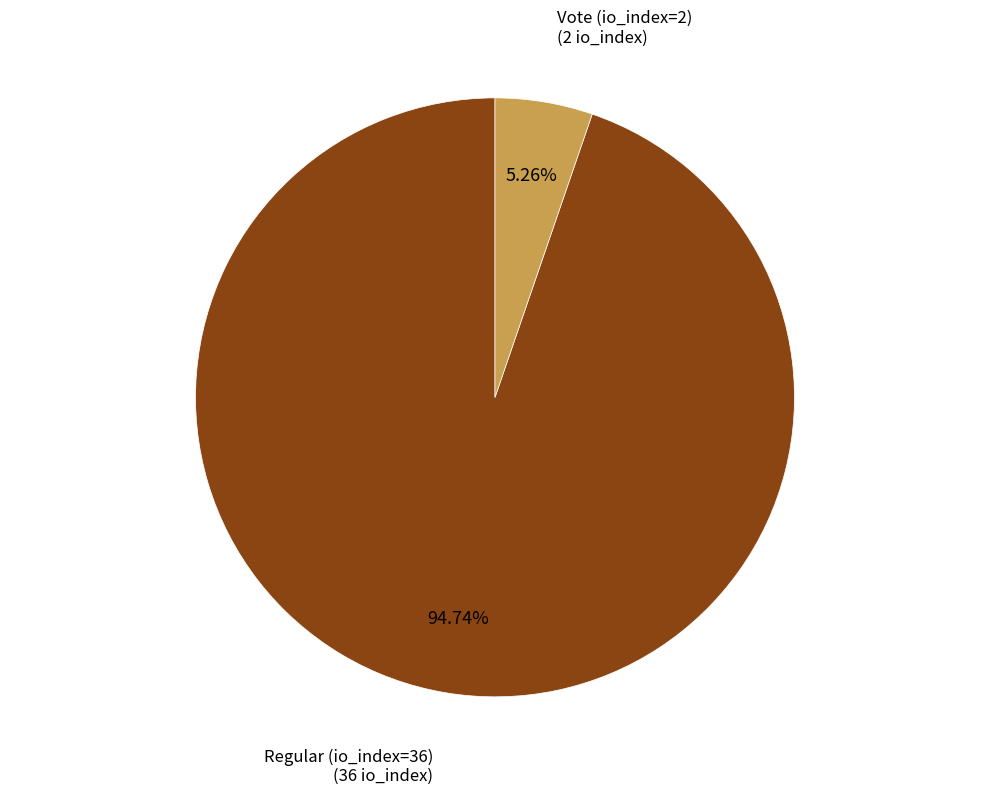

Is there any slice that represents more than half of the pie?

Yes